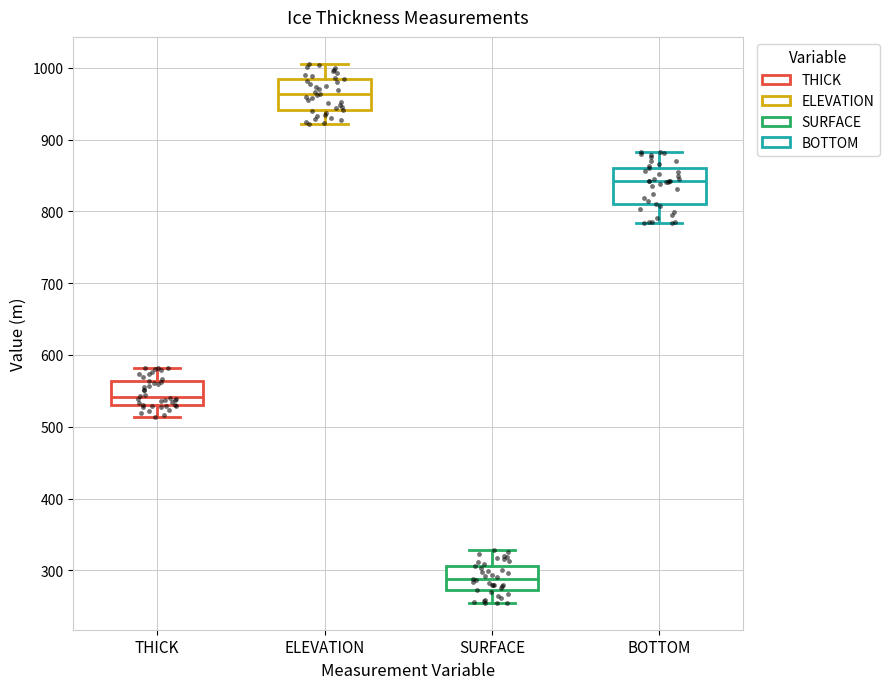

Which box's median line is the highest?

ELEVATION